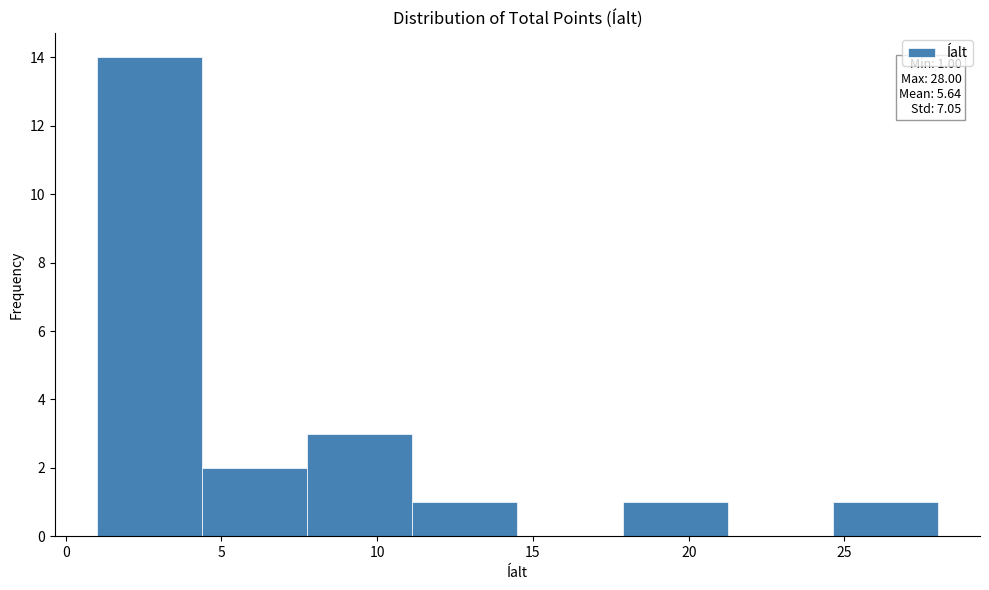

Which range on the x-axis has the tallest bar?

1.0 to 4.5